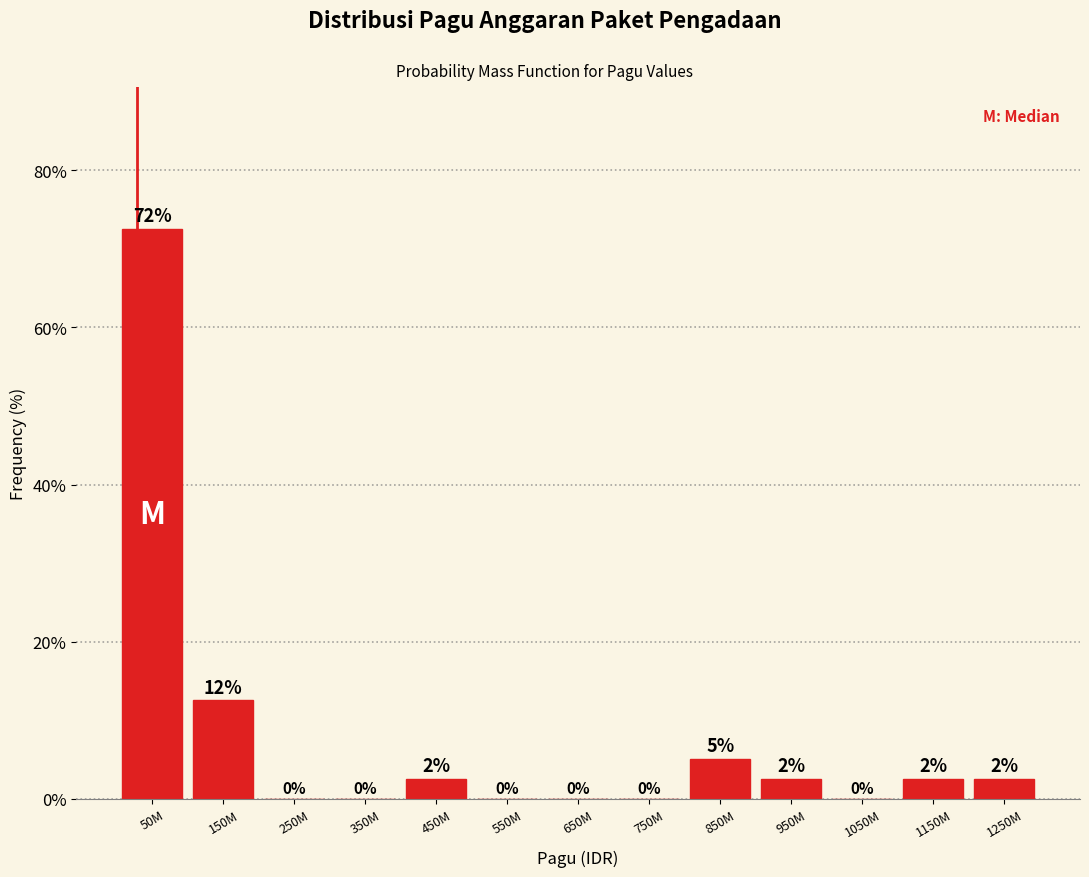

Which label corresponds to the largest value in the chart?

50M